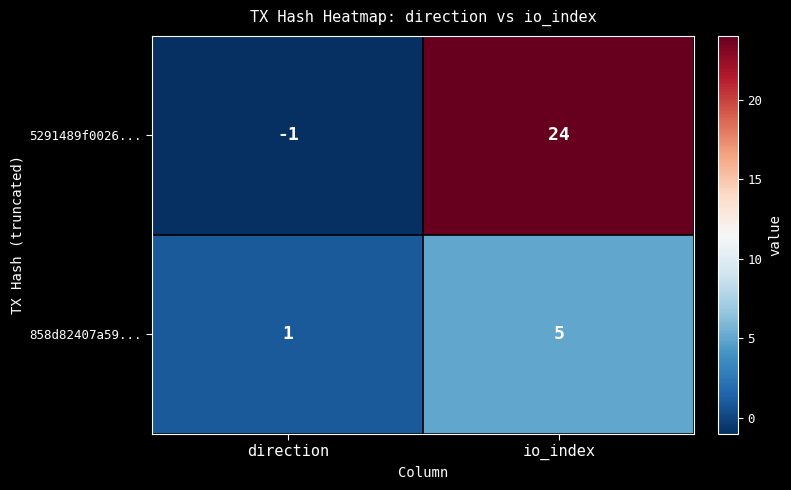

What is the greatest value displayed?

24